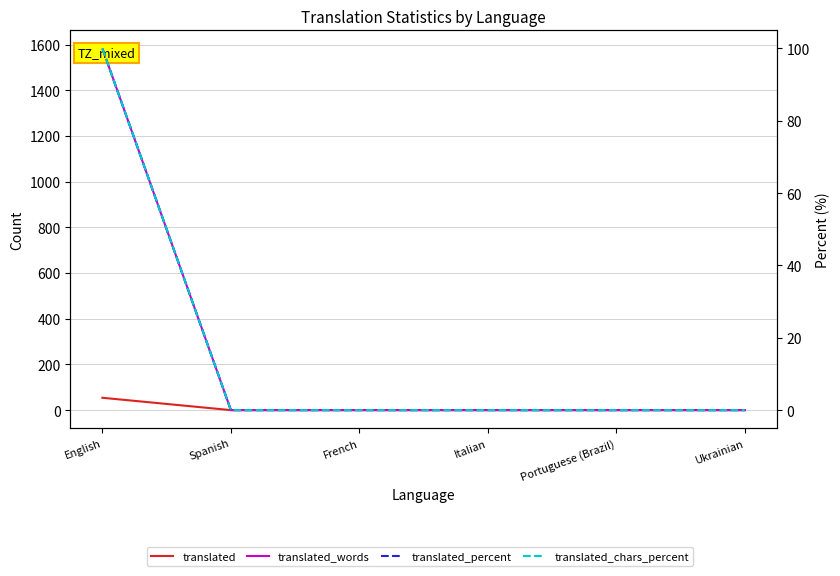

Is the value of translated at Ukrainian greater than the value of translated_words at French?

No